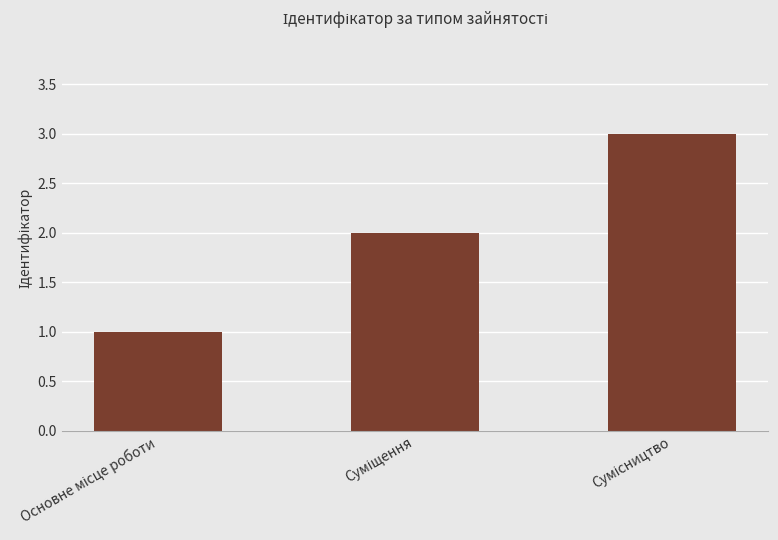

What is the maximum value shown in the chart?

3